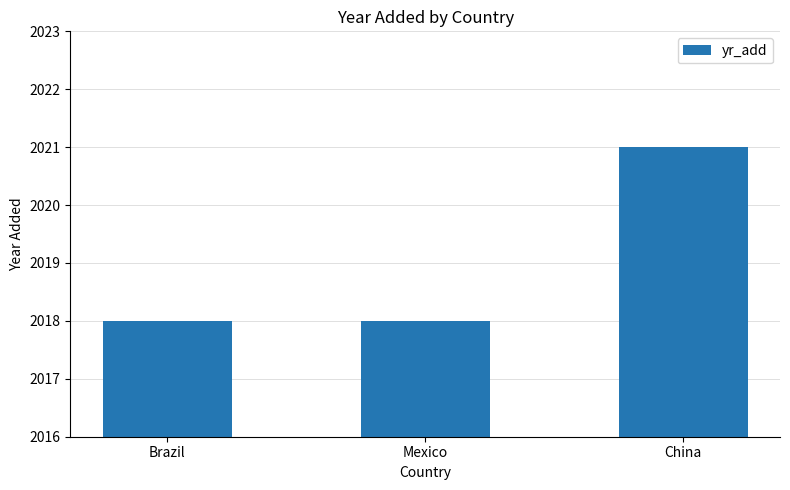

The chart shows a value of 2018 at Brazil. True or false?

True